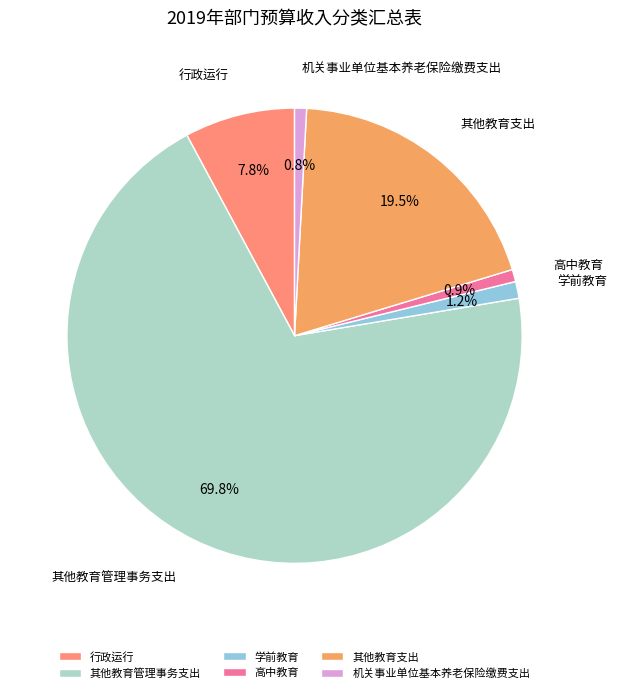

Is it true that 机关事业单位基本养老保险缴费支出 is 1% of the pie?

True